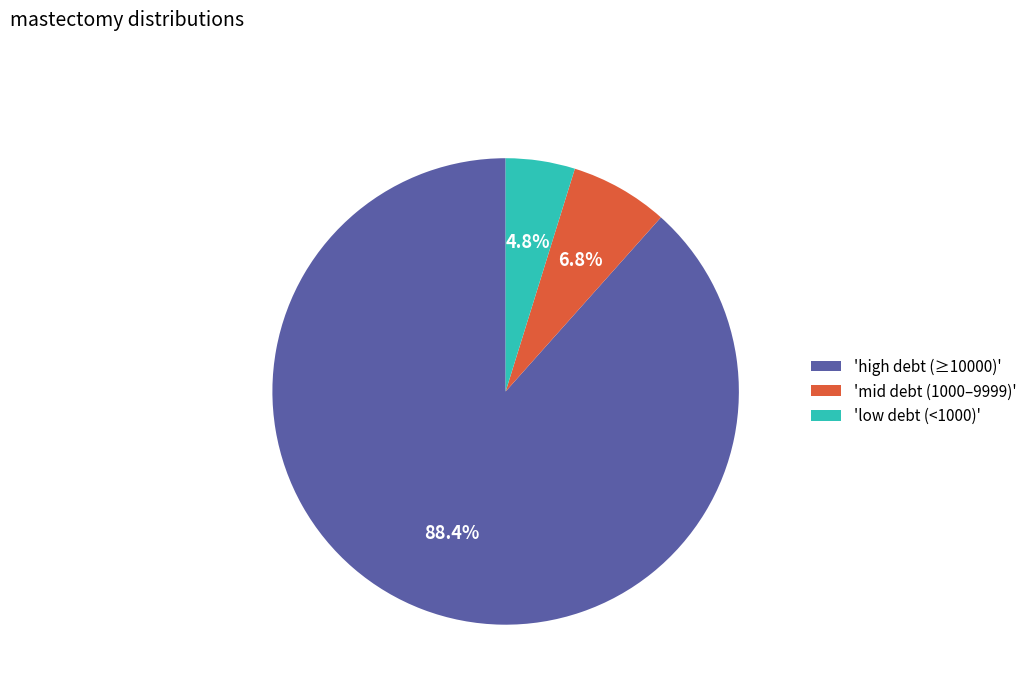

Rank the categories by value from lowest to highest.

'low debt (<1000)', 'mid debt (1000–9999)', 'high debt (≥10000)'